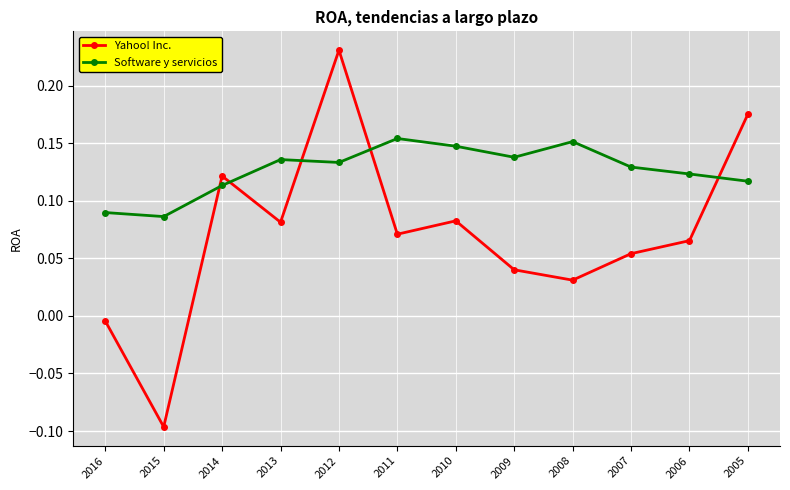

Where do Yahoo! Inc. and Software y servicios first cross each other?

2015 and 2014